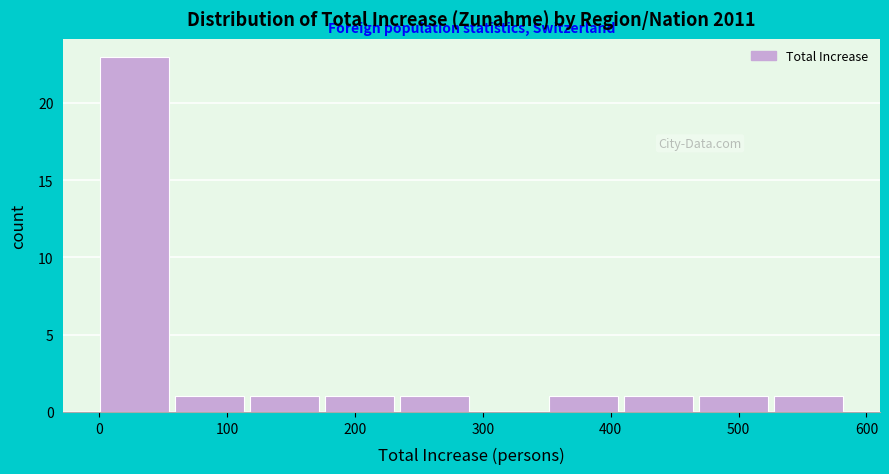

Which range on the x-axis has the tallest bar?

0 to 60